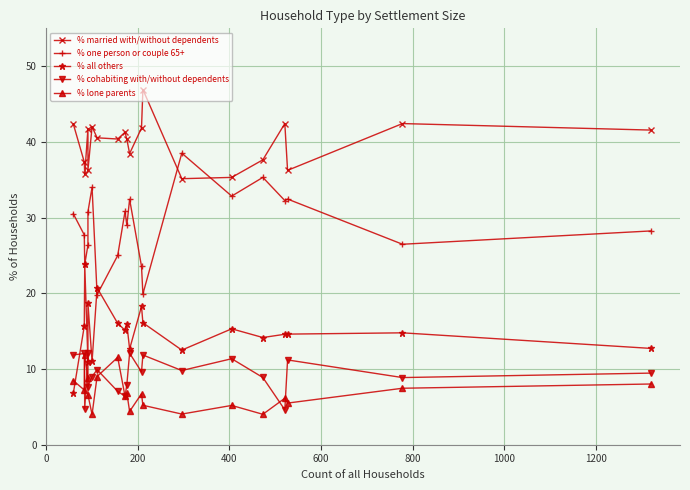

Rank the series by their maximum value, from lowest to highest.

% lone parents, % cohabiting with/without dependents, % all others, % one person or couple 65+, % married with/without dependents